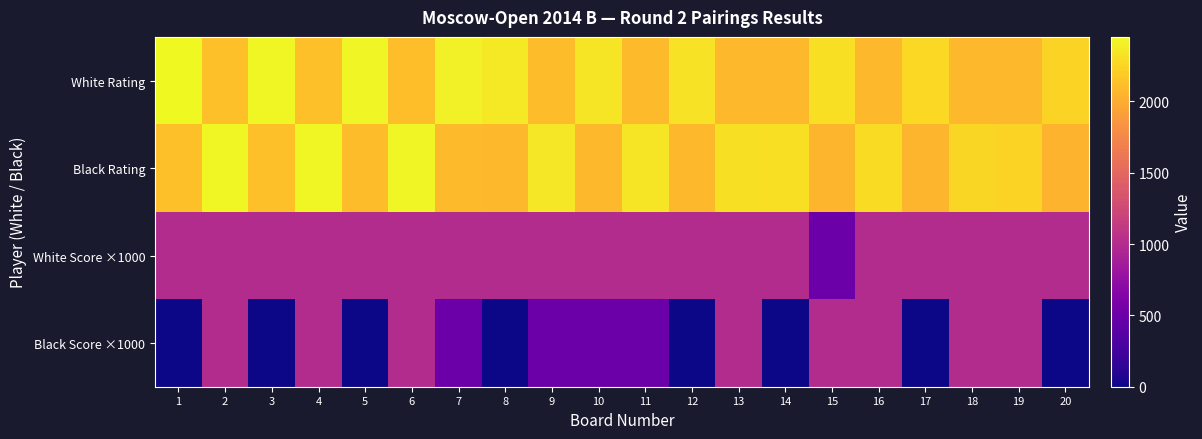

Count the number of categories in the chart.

20